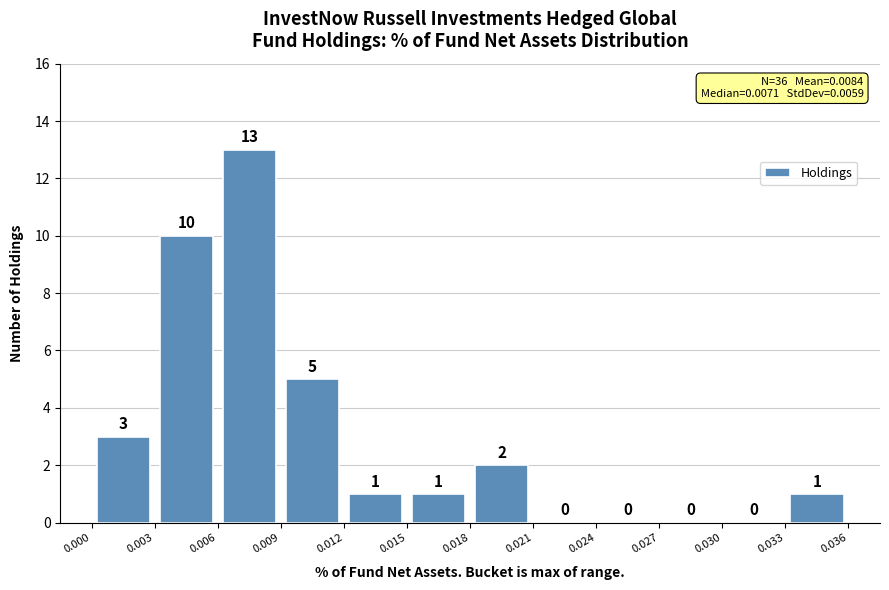

Reading left to right, list every bar in this chart as the range it spans on the x-axis followed by its height.

0.000 to 0.003: 3
0.003 to 0.006: 10
0.006 to 0.009: 13
0.009 to 0.012: 5
0.012 to 0.015: 1
0.015 to 0.018: 1
0.018 to 0.021: 2
0.021 to 0.024: 0
0.024 to 0.027: 0
0.027 to 0.030: 0
0.030 to 0.033: 0
0.033 to 0.036: 1